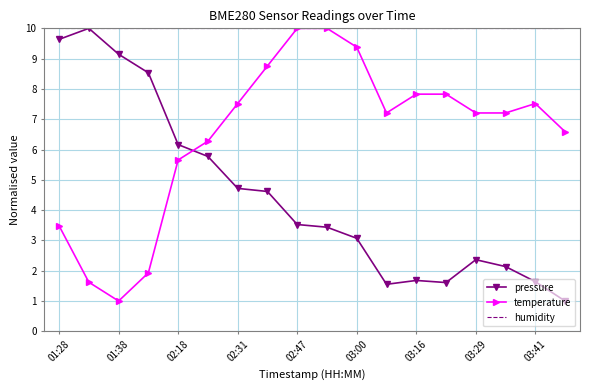

List the series in order of their overall mean, lowest first.

pressure, temperature, humidity